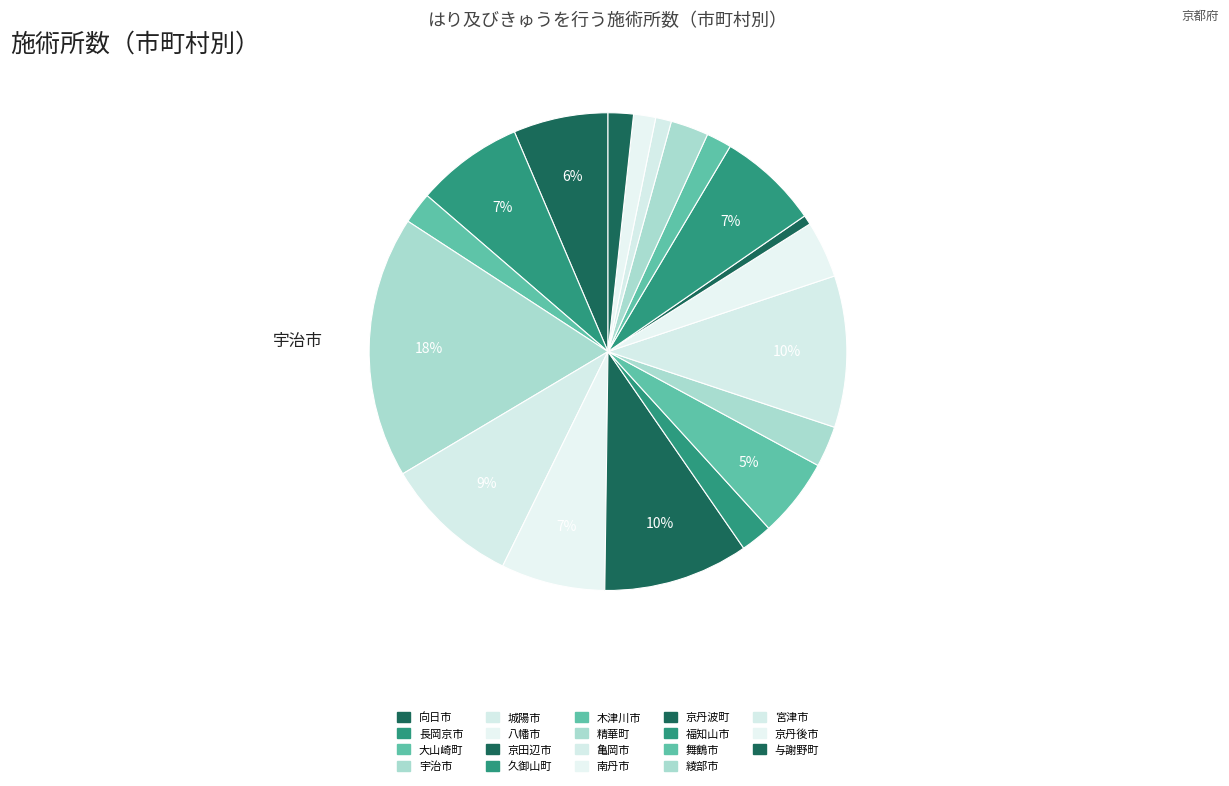

How many segments does this pie chart have?

19